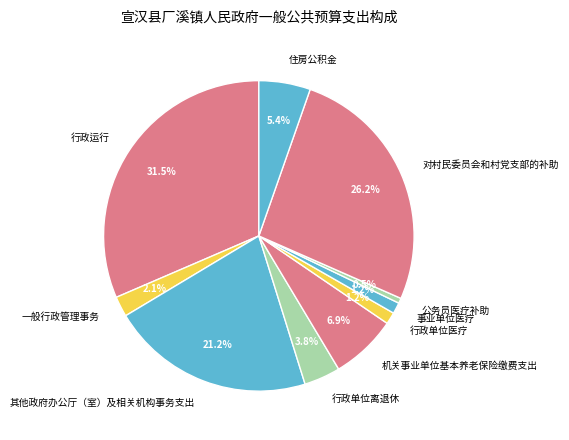

To the nearest percent, what portion does 事业单位医疗 represent?

1%